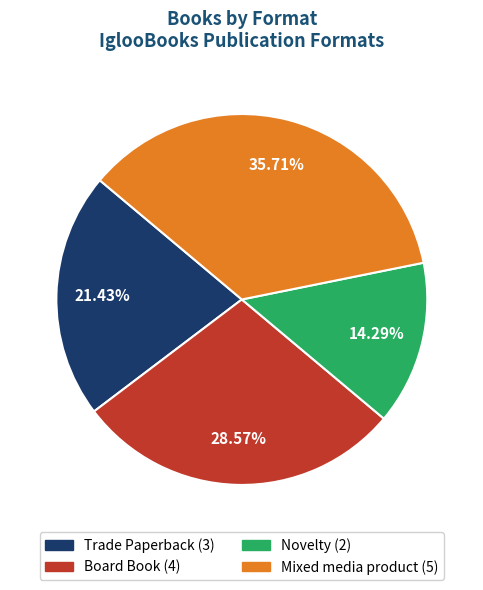

How much of the chart is everything except Mixed media product?

64.3%